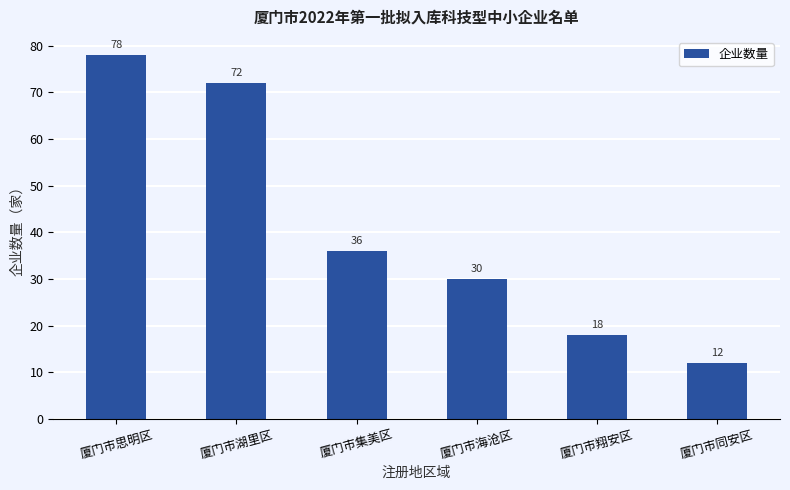

Reading left to right, list all the values displayed in this chart.

78	72	36	30	18	12